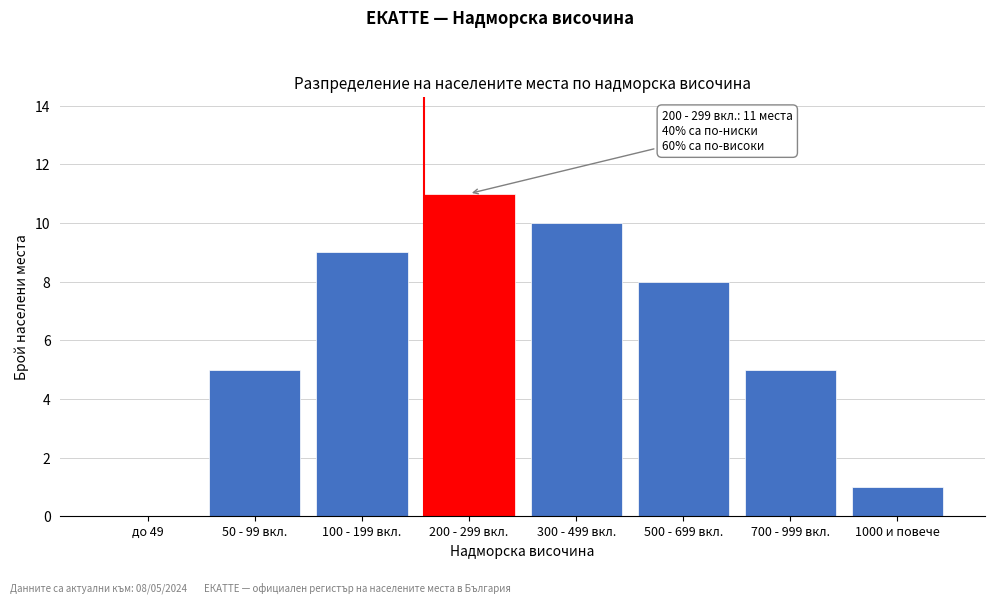

Reading right to left, list all the values displayed in this chart.

1000 и повече=1	700 - 999 вкл.=5	500 - 699 вкл.=8	300 - 499 вкл.=10	200 - 299 вкл.=11	100 - 199 вкл.=9	50 - 99 вкл.=5	до 49=0